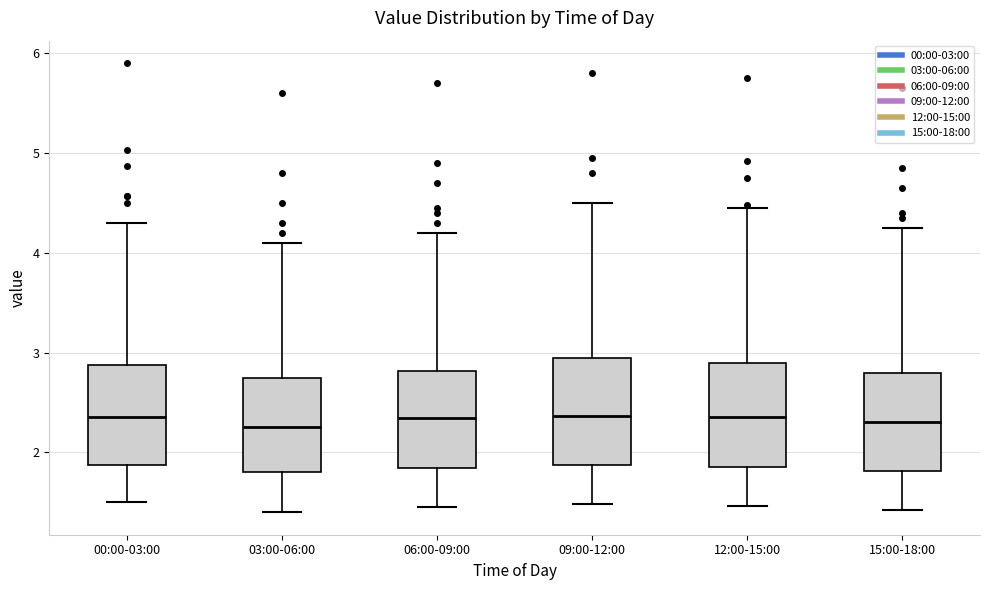

Where is the upper edge of the box for 09:00-12:00 on the y-axis? The values are not printed on the chart, so give them approximately, as read against the axis.

3.0